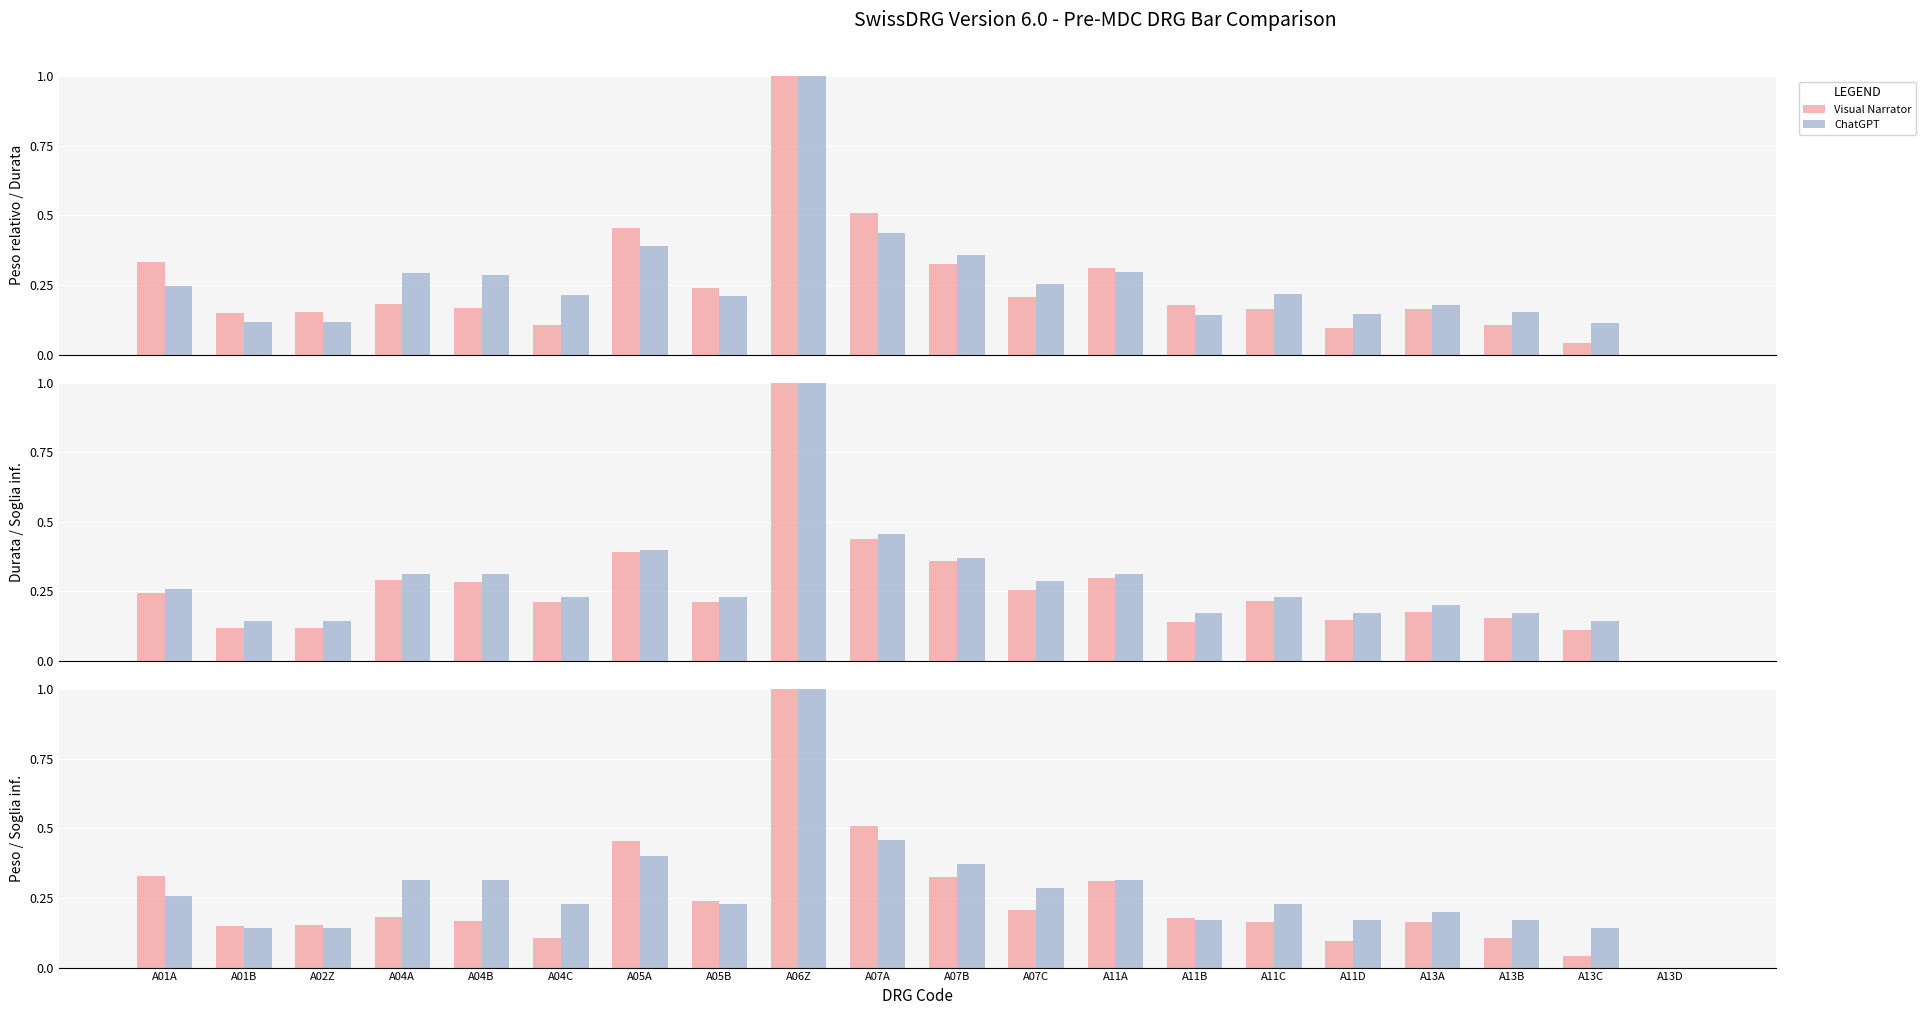

What is the sum of all Visual Narrator values?

4.9